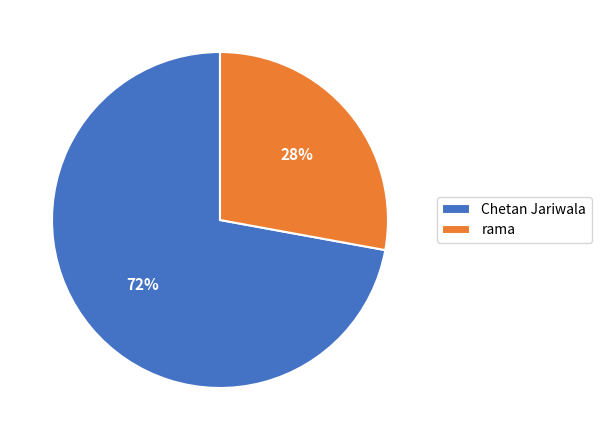

Is it true that Chetan Jariwala is 72% of the pie?

True